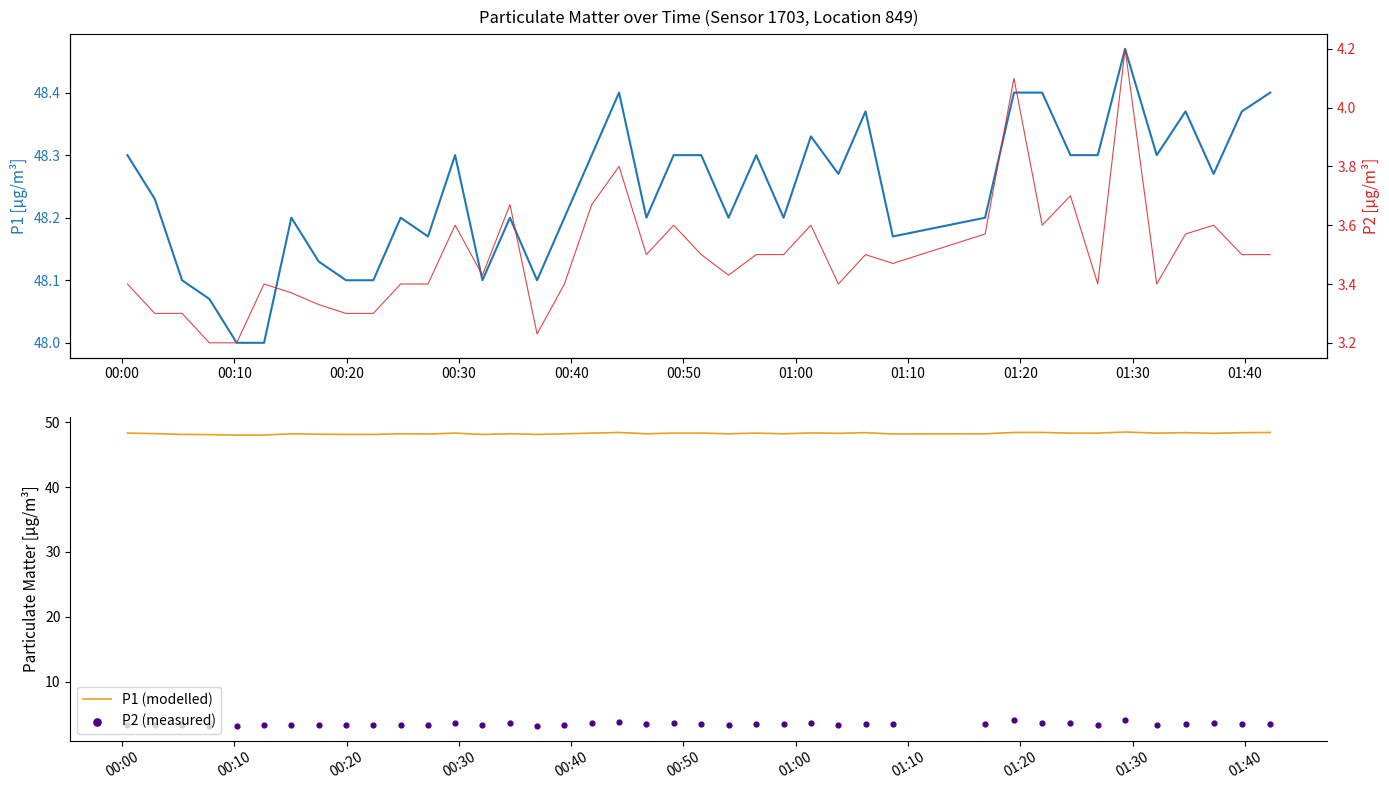

What are all the series names shown in the legend?

P1, P1 (modelled), P2 (measured), P2